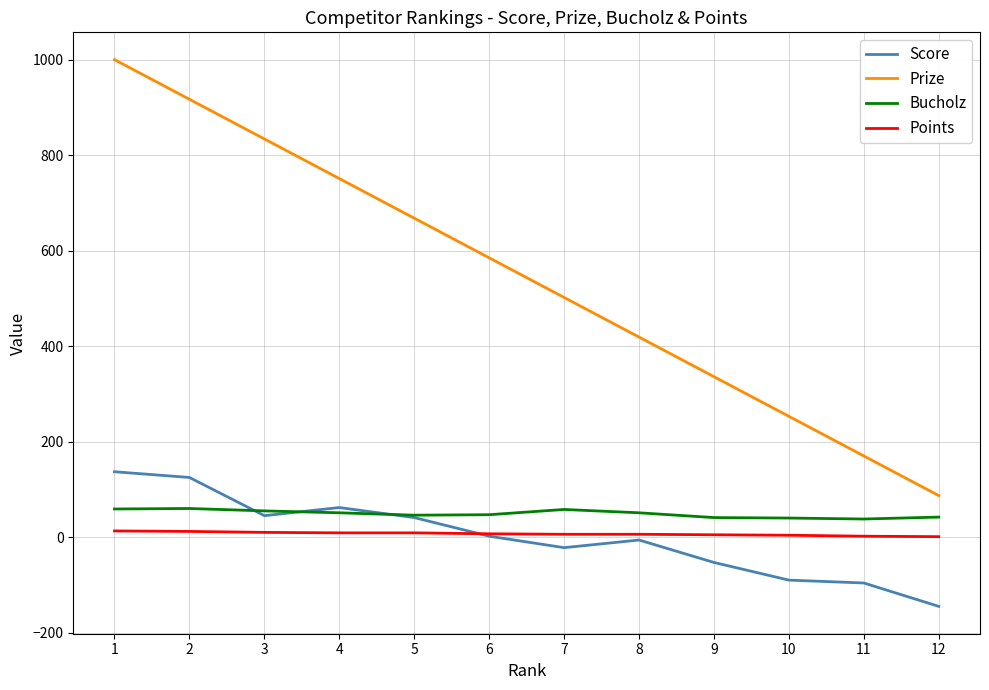

At which category is the sum across all series the highest?

1